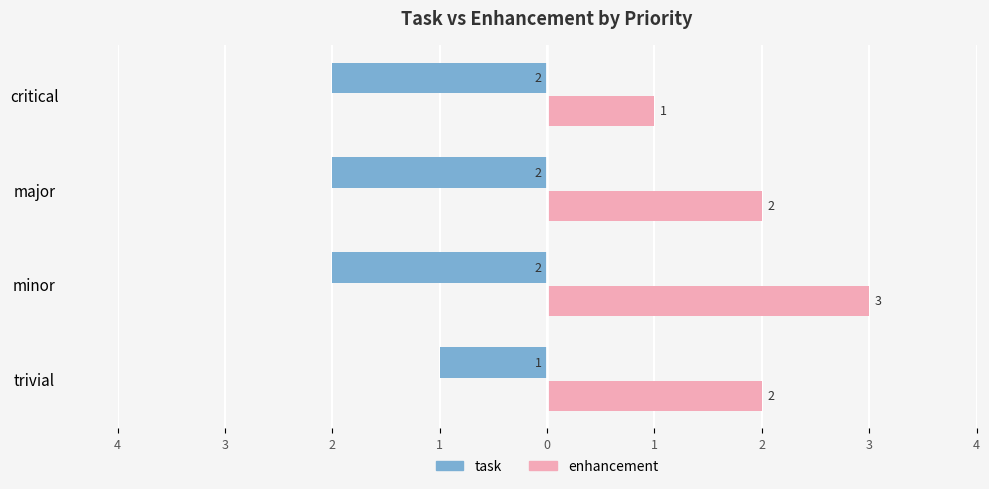

List the series in order of their overall mean, highest first.

enhancement, task